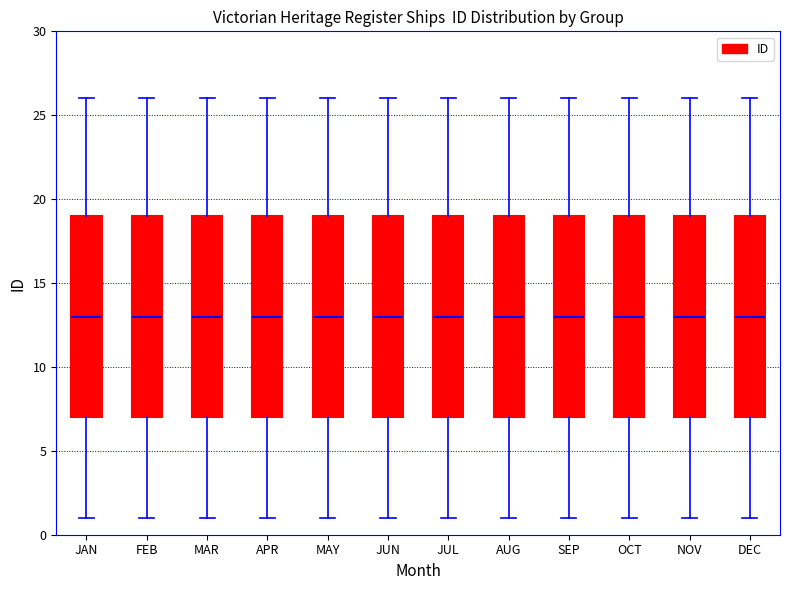

Where is the lower edge of the box for SEP on the y-axis? The values are not printed on the chart, so give them approximately, as read against the axis.

7